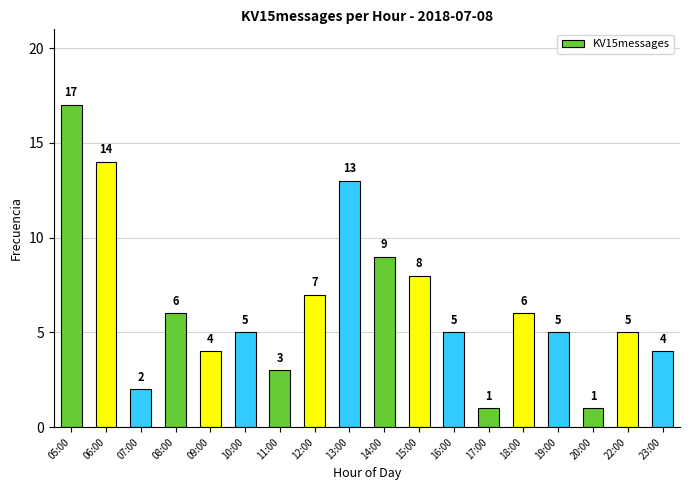

Which category has the highest value across all series?

05:00